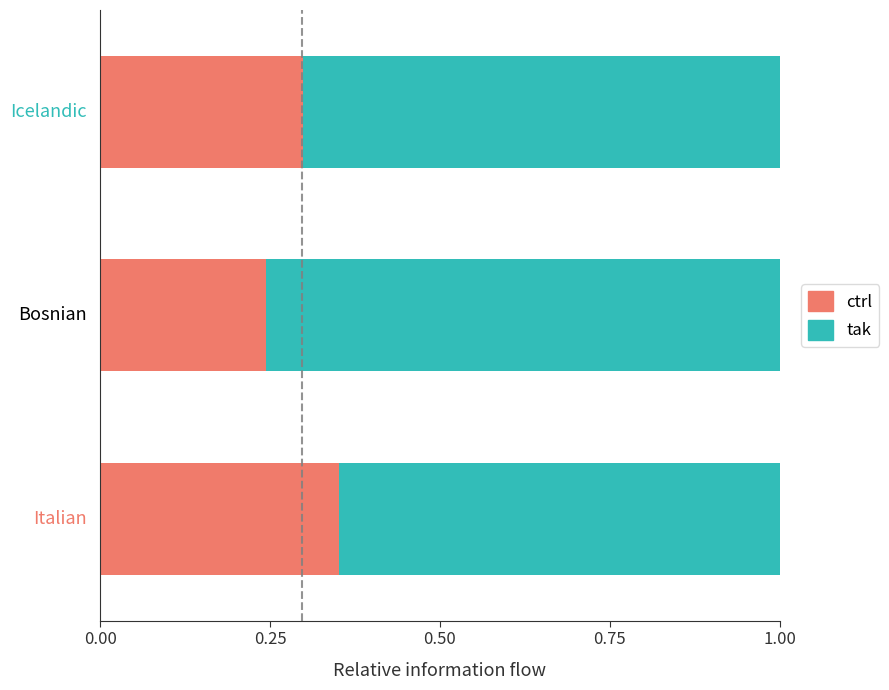

What is the average value of the ctrl series?

0.3